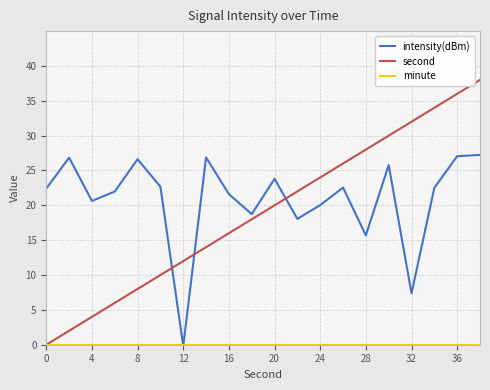

Which series has the widest spread of values?

second